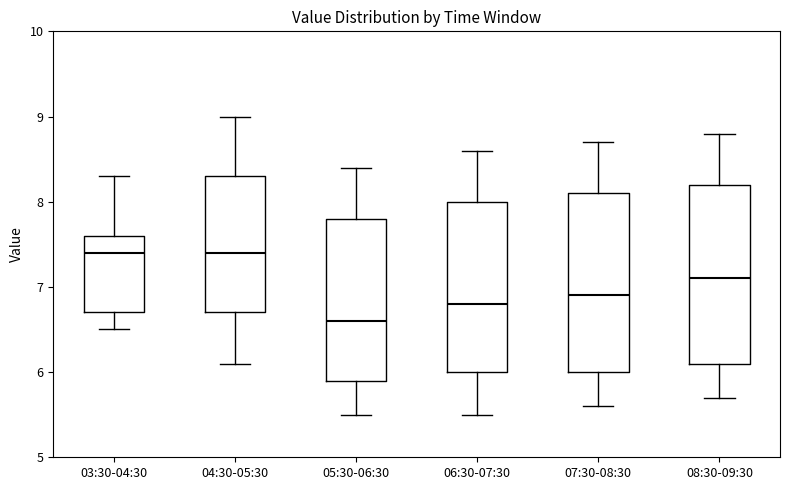

Reading left to right, transcribe this box plot: for each box, give where its median line is, the range the box spans, and where its two whiskers end, as read against the y-axis. The values are not printed on the chart, so give them approximately, as read against the axis.

03:30-04:30: median 7.4, box 6.7 to 7.6, whiskers 6.5 to 8.3
04:30-05:30: median 7.4, box 6.7 to 8.3, whiskers 6.1 to 9.0
05:30-06:30: median 6.6, box 5.9 to 7.8, whiskers 5.5 to 8.4
06:30-07:30: median 6.8, box 6.0 to 8.0, whiskers 5.5 to 8.6
07:30-08:30: median 6.9, box 6.0 to 8.1, whiskers 5.6 to 8.7
08:30-09:30: median 7.1, box 6.1 to 8.2, whiskers 5.7 to 8.8